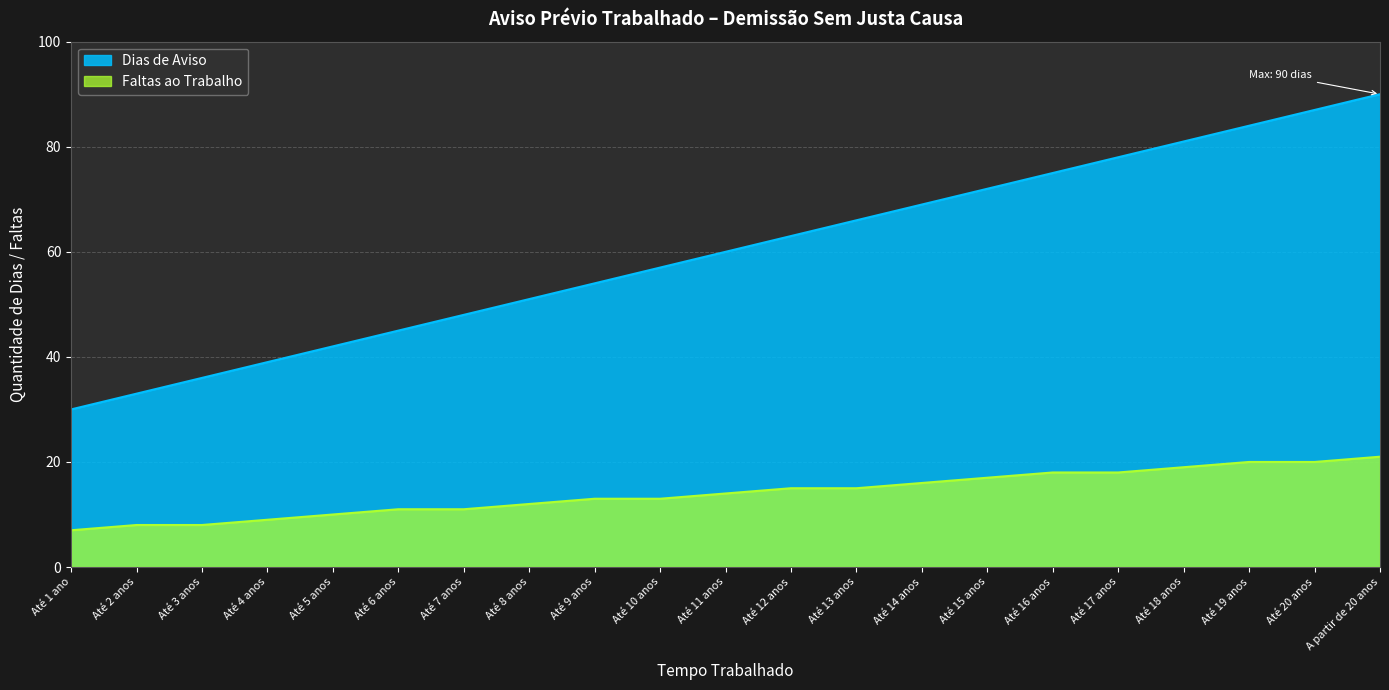

The Faltas ao Trabalho series shows 15 at Até 13 anos. True or false?

True